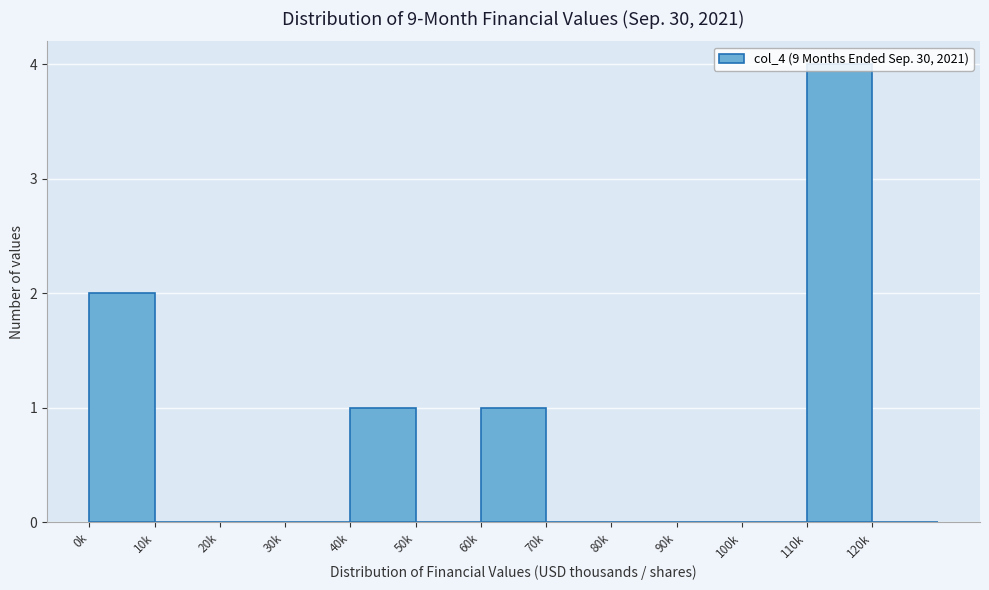

Which has a higher value, 0k or 10k?

0k